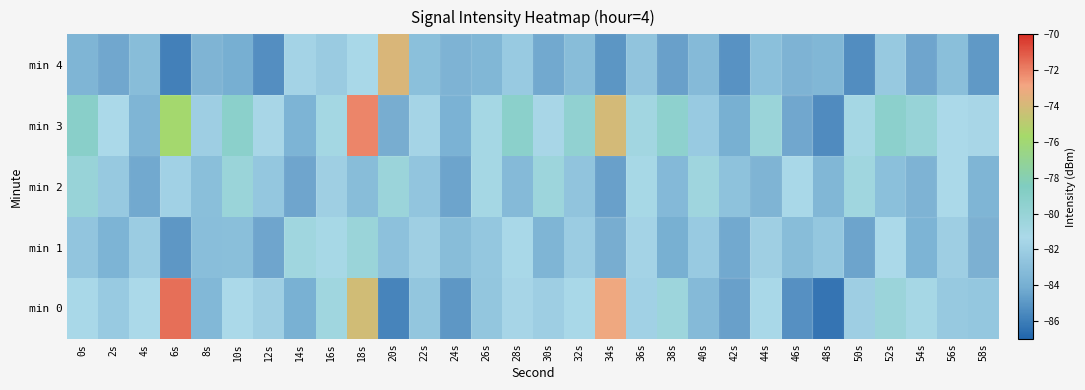

What is the spread (max minus min) of values at 38s?

5.4